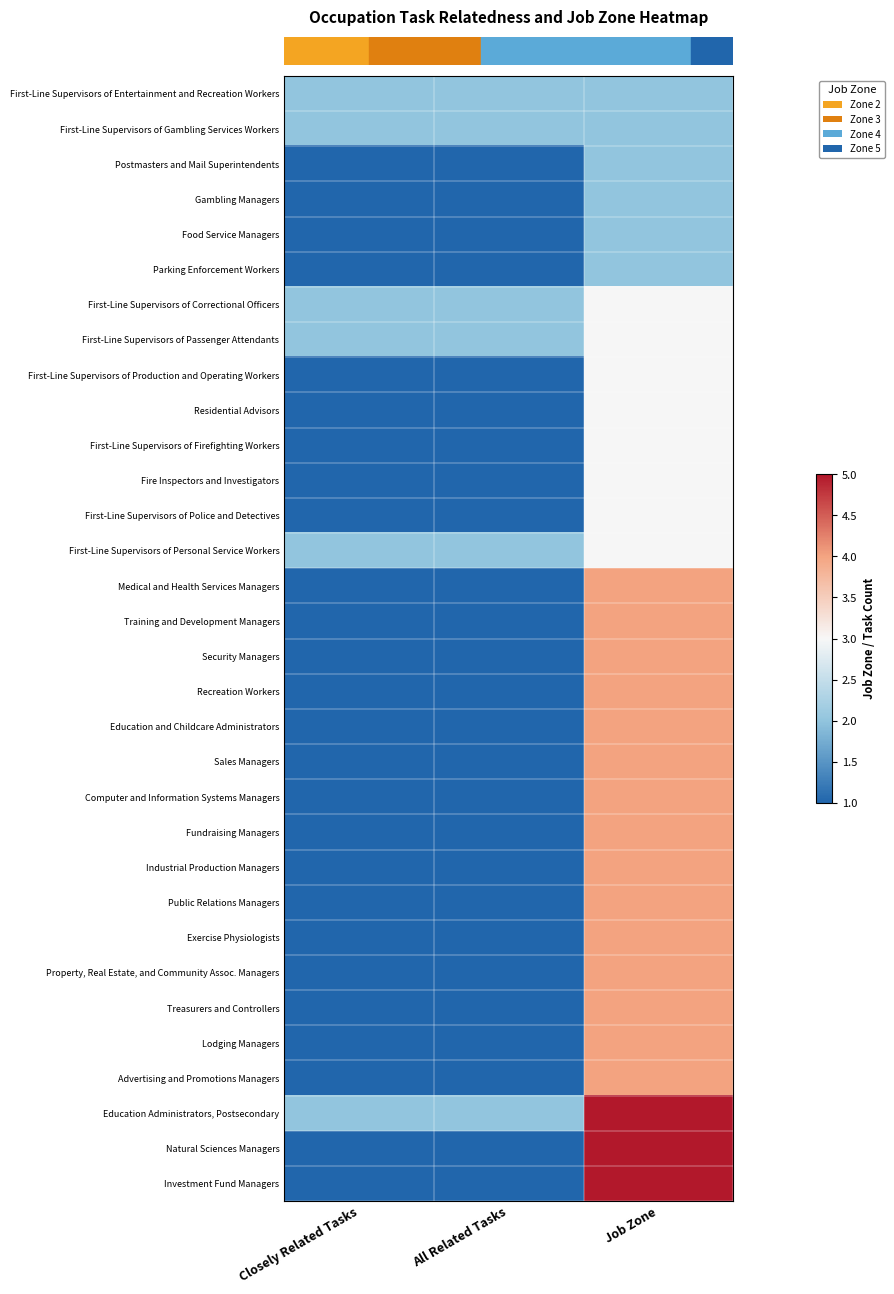

Between Job Zone and All Related Tasks, which is larger?

Job Zone